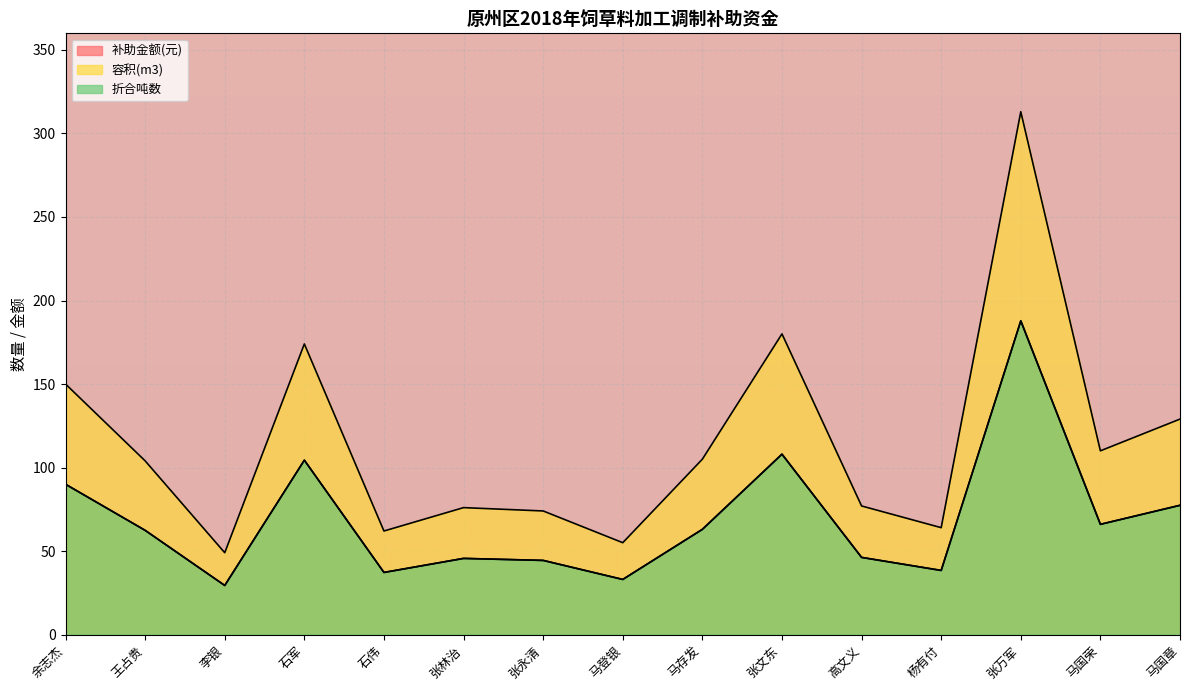

What is the minimum value for 容积(m3)?

49.0